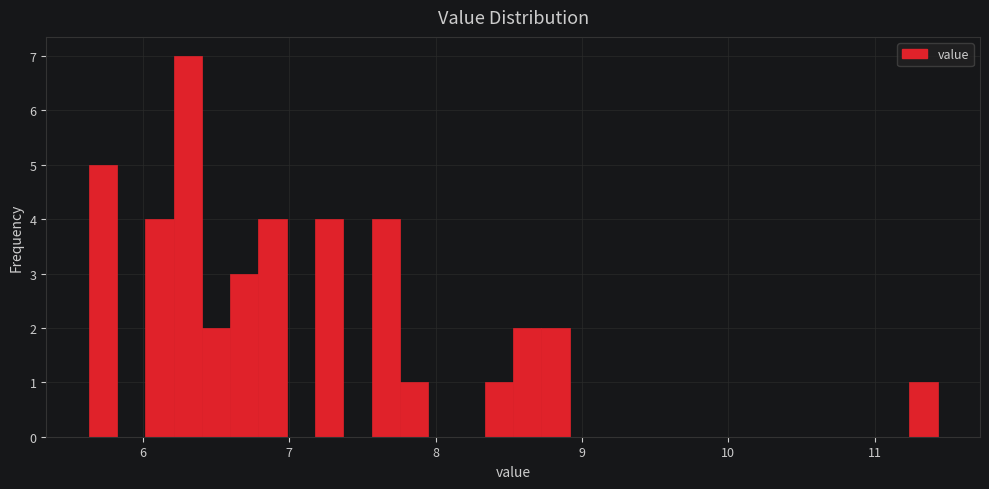

Around what value on the x-axis is the tallest bar? Give the approximate position of its centre, as read against the axis.

6.3